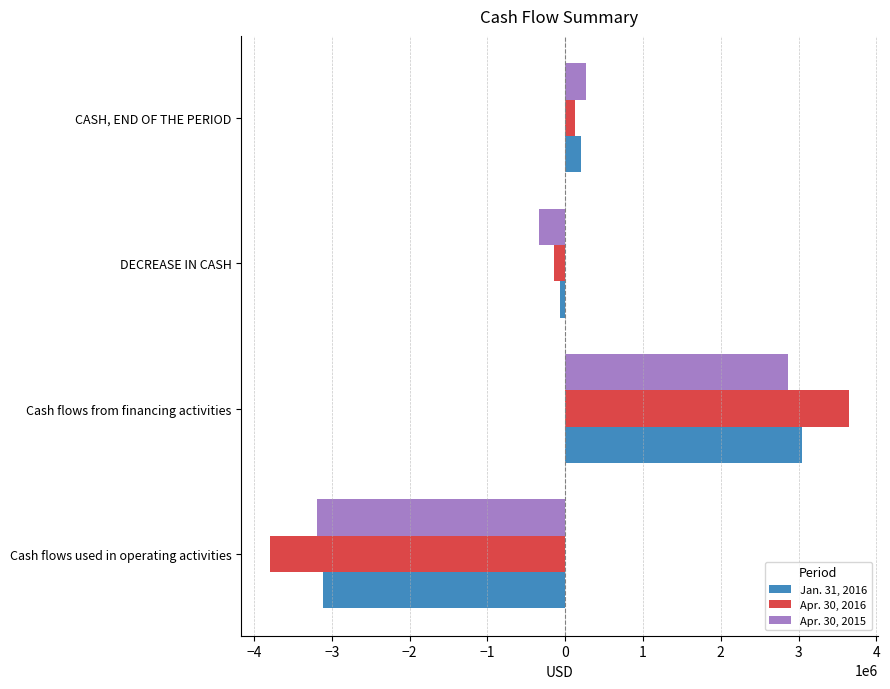

Which series has the largest range (max minus min)?

Apr. 30, 2016